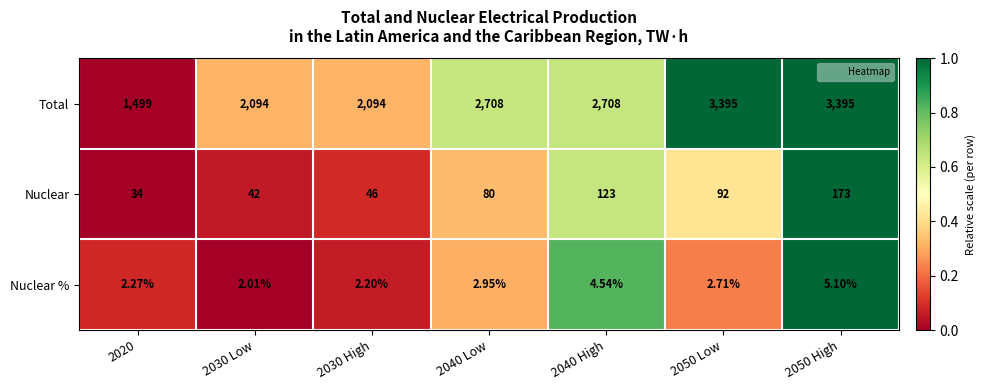

How many categories are shown in the chart?

7